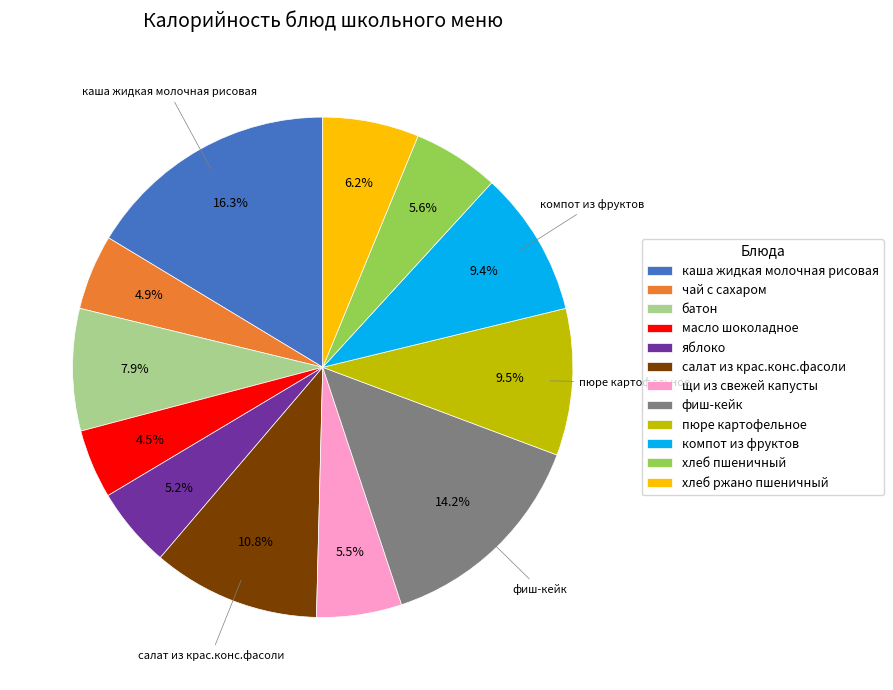

Does any single category account for the majority?

No